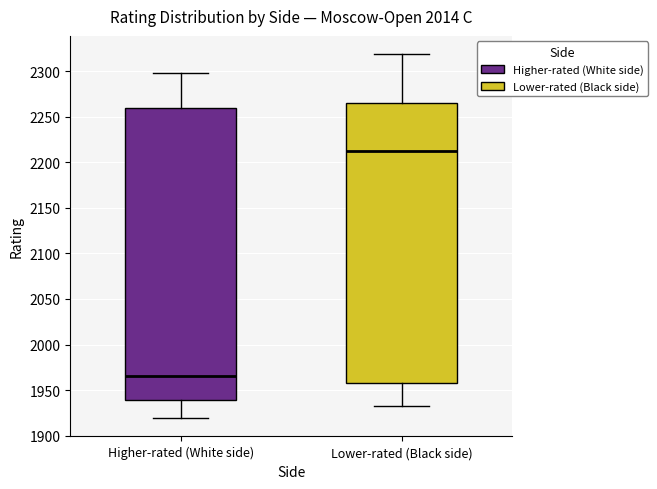

Which box has the lowest median line?

Higher-rated (White side)